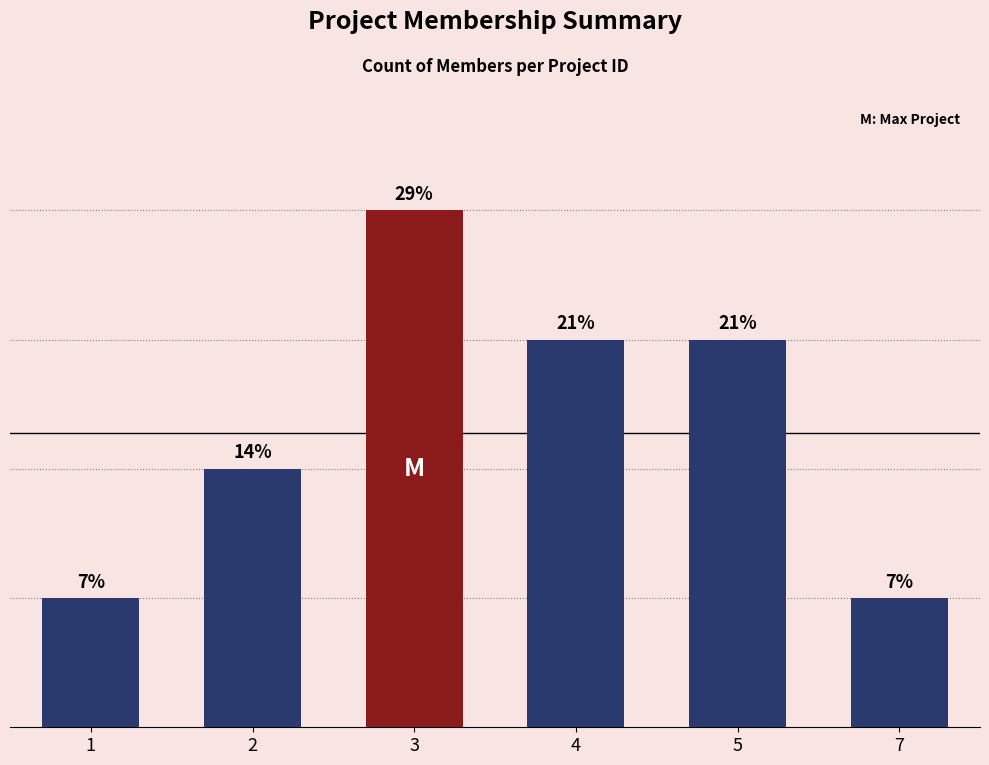

What is the maximum value shown in the chart?

4